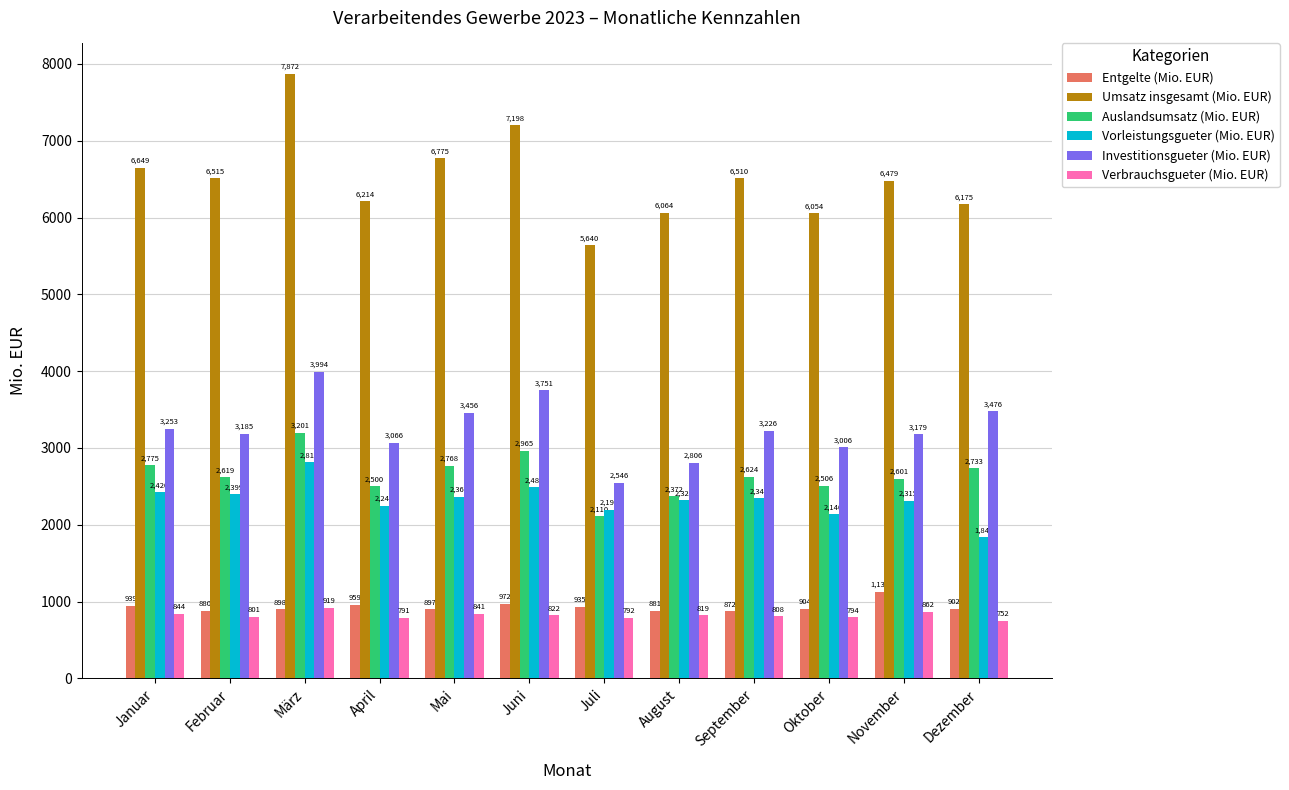

How many categories are shown in the chart?

12